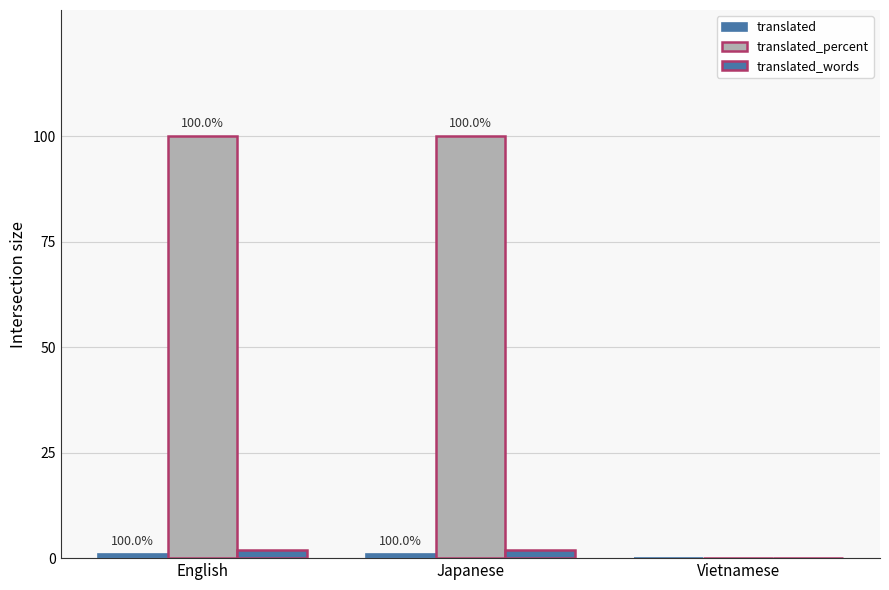

What is the difference between the second highest and minimum values in the translated series?

1